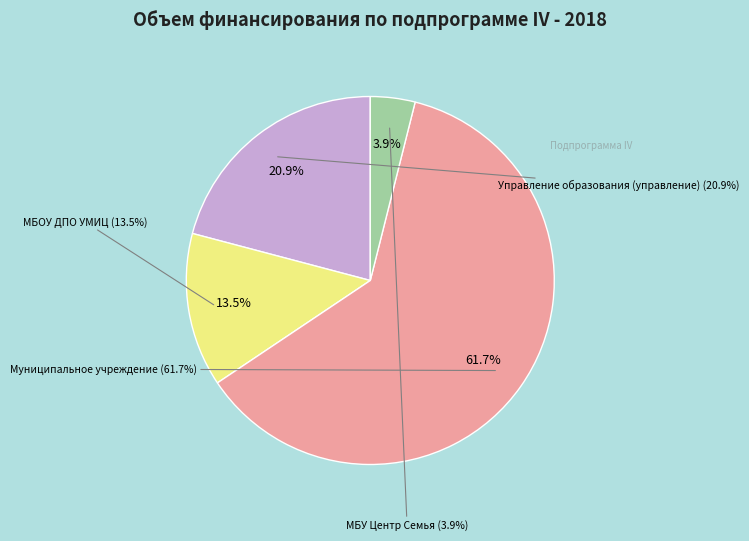

What is the smallest slice in the pie chart?

Обеспечение деятельности
МБУ Центр Семья